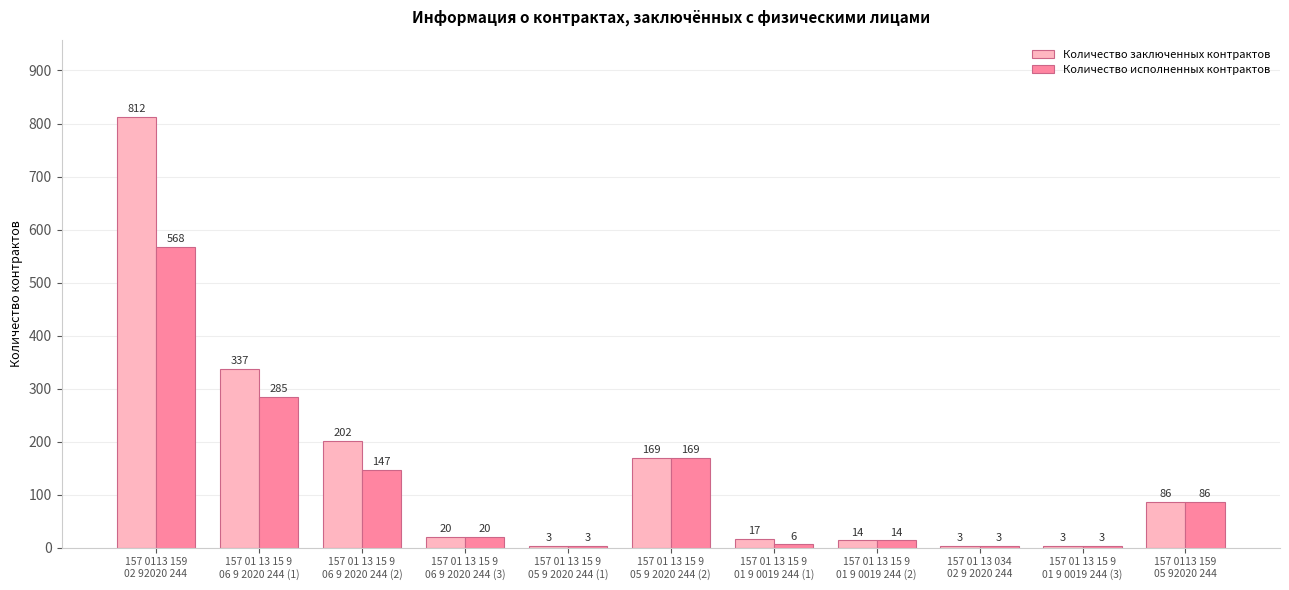

Which series has the largest range (max minus min)?

Количество заключенных контрактов